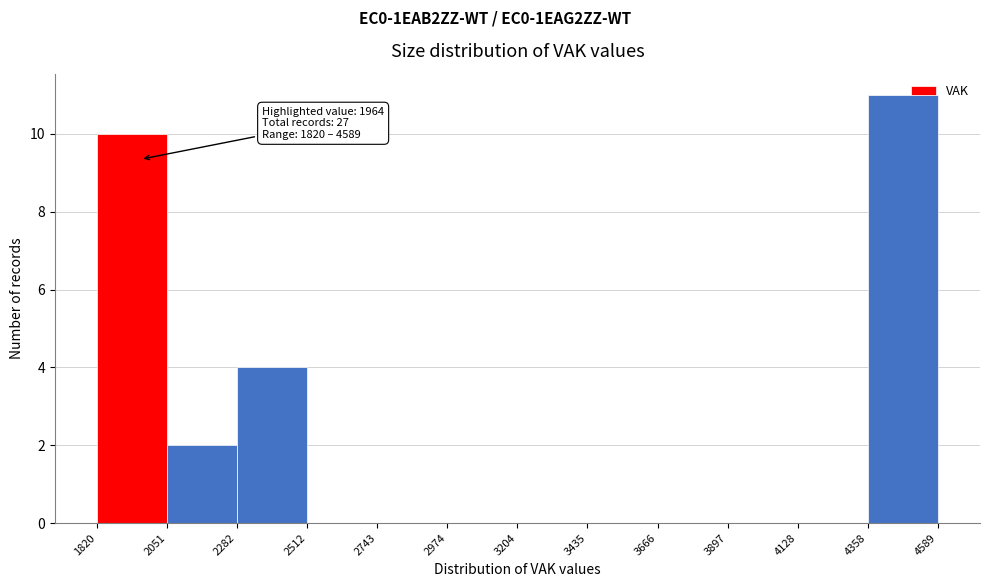

Over which range of the x-axis is the bar tallest?

4358 to 4589